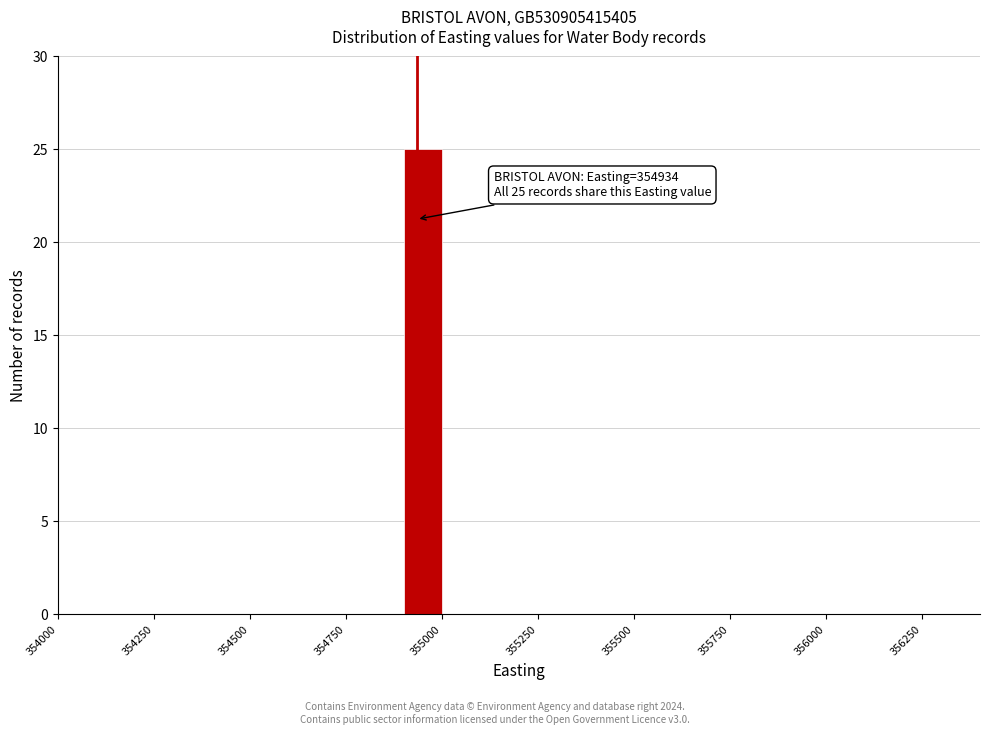

Around what value on the x-axis is the tallest bar? Give the approximate position of its centre, as read against the axis.

354950